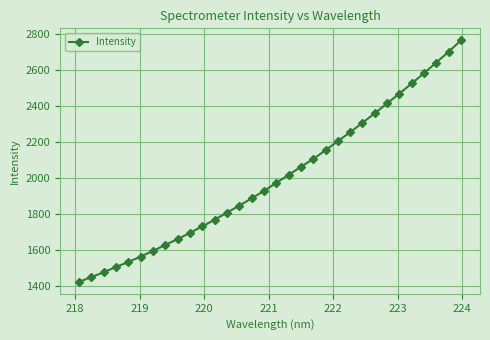

What is the value of the 16th point from the left?

1928.2